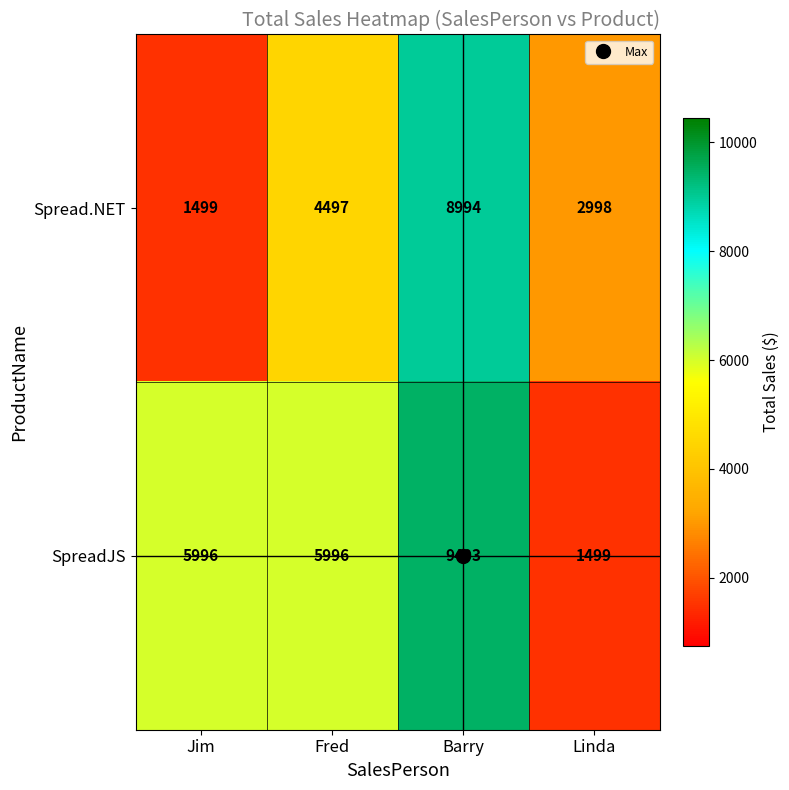

What is the total value across all series at Fred?

10493